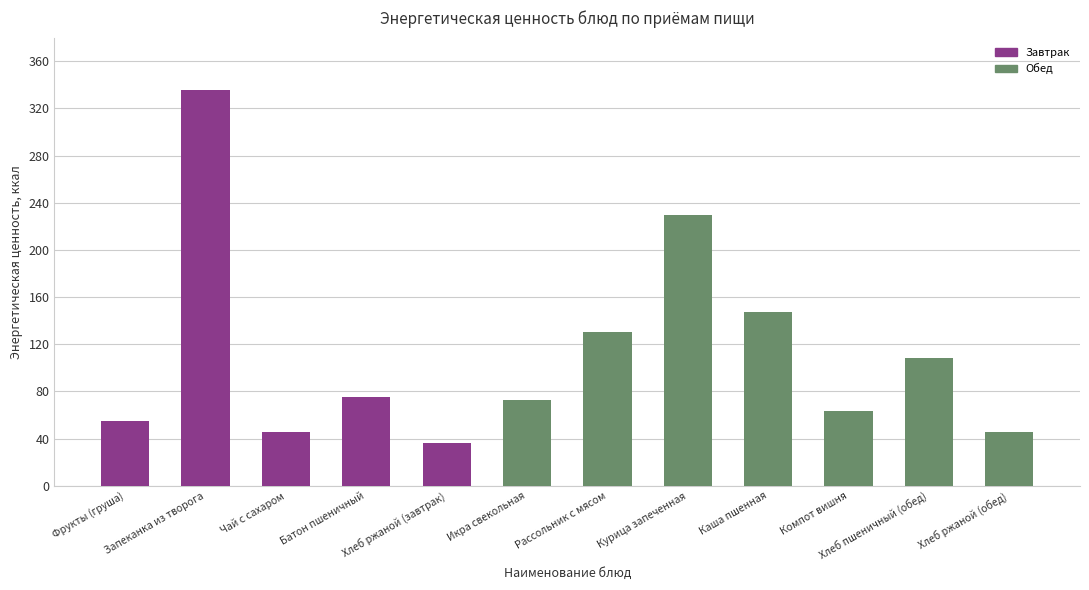

How many bars are there in total?

12